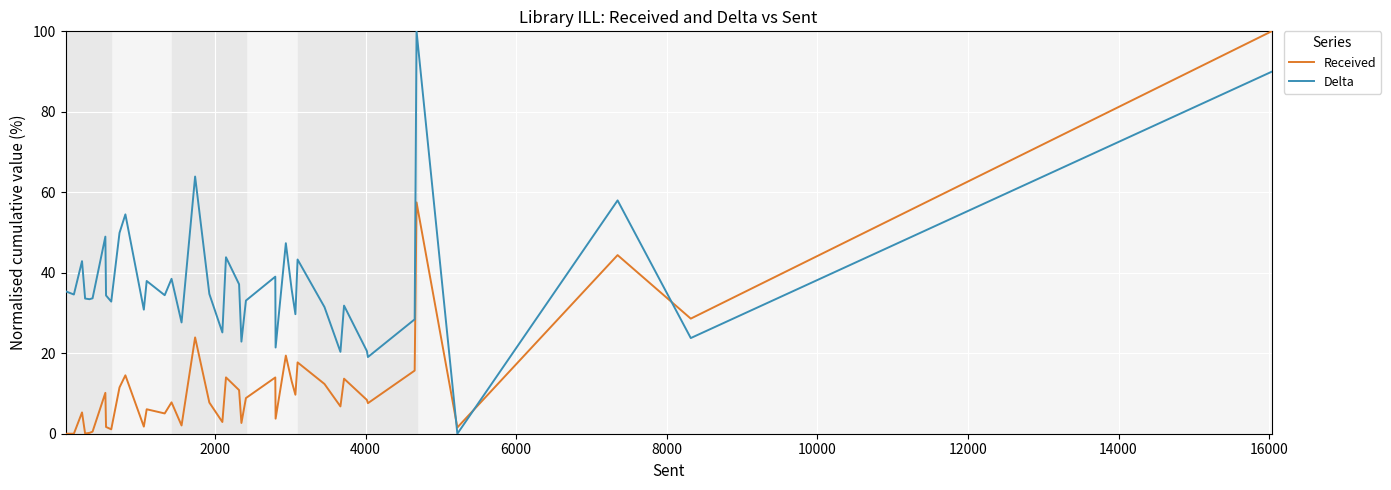

What is the difference between the maximum and minimum values in the Received series?

100.0